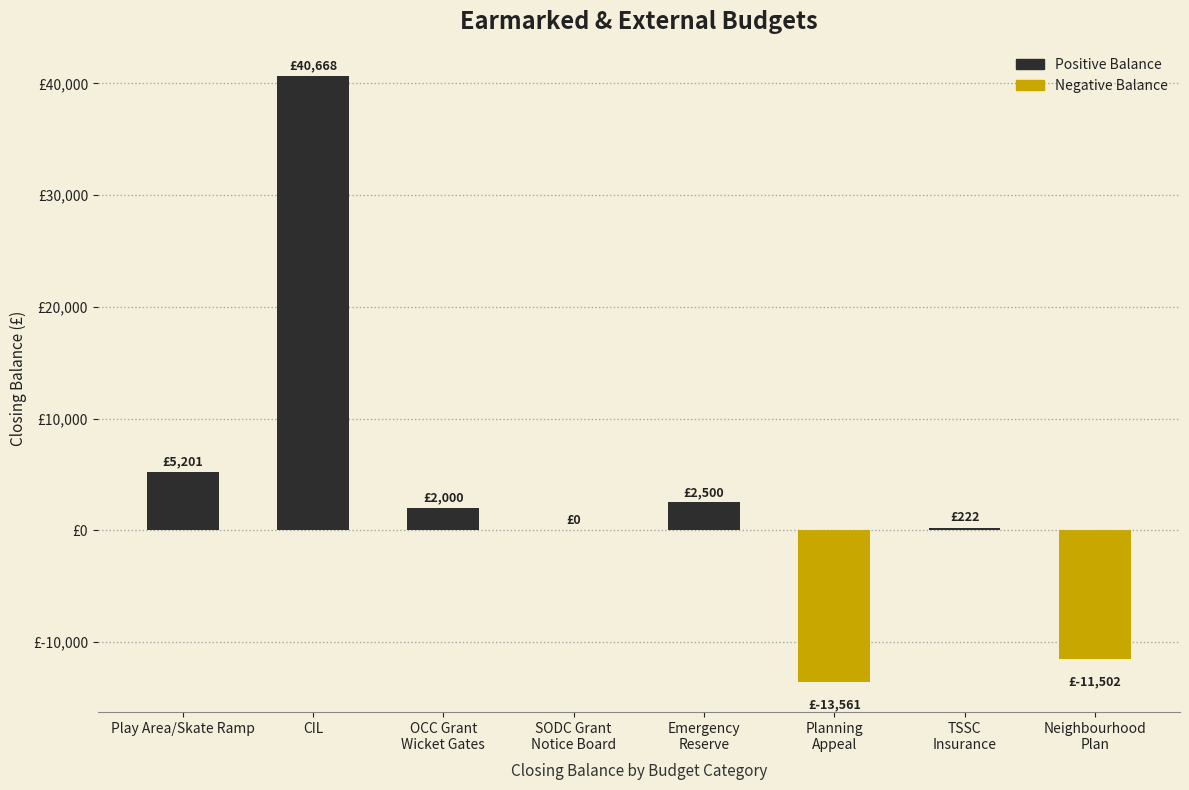

The Positive Balance series shows 222.0 at TSSC
Insurance. True or false?

True